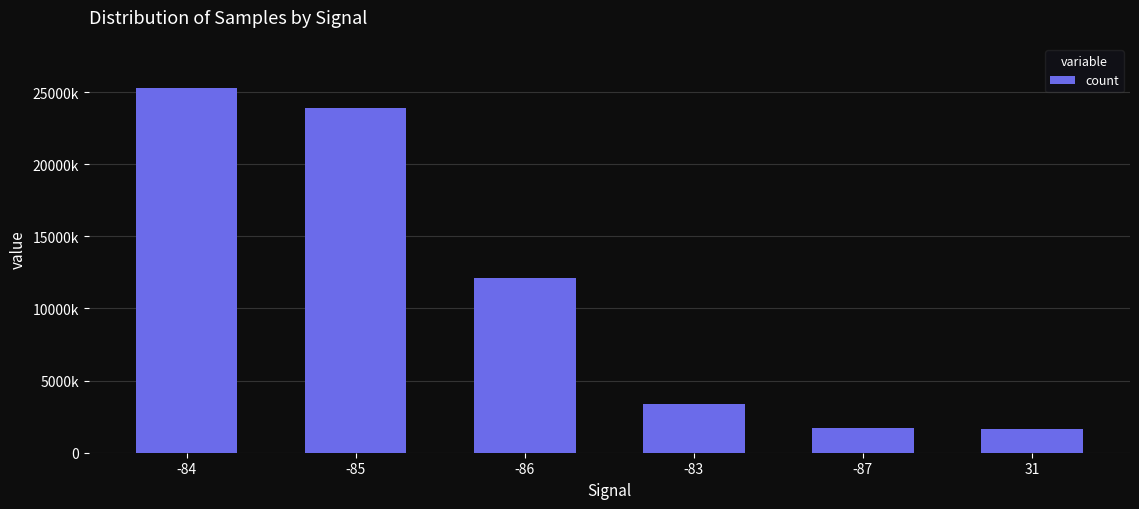

The chart shows a value of 11754078 at -85. True or false?

False